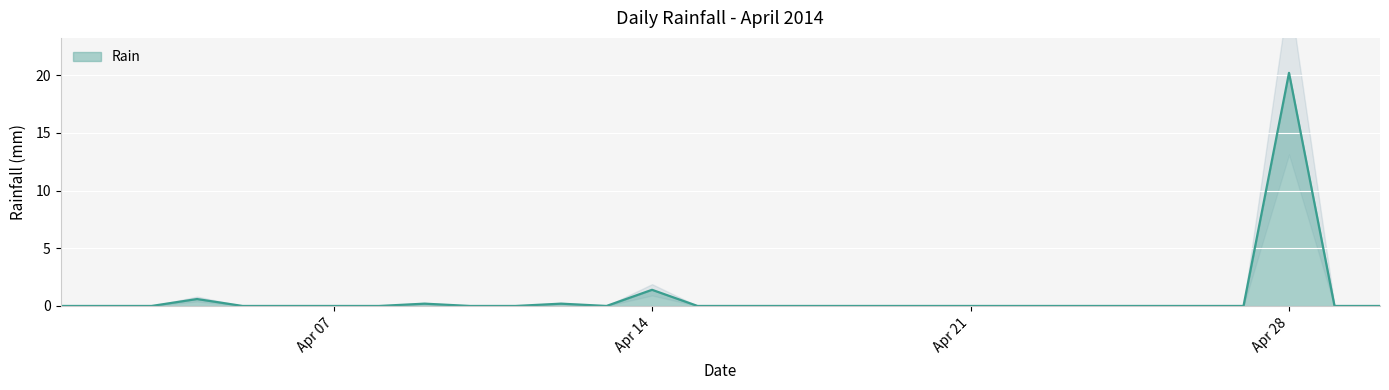

At which label is the value closest to 10?

Apr 14